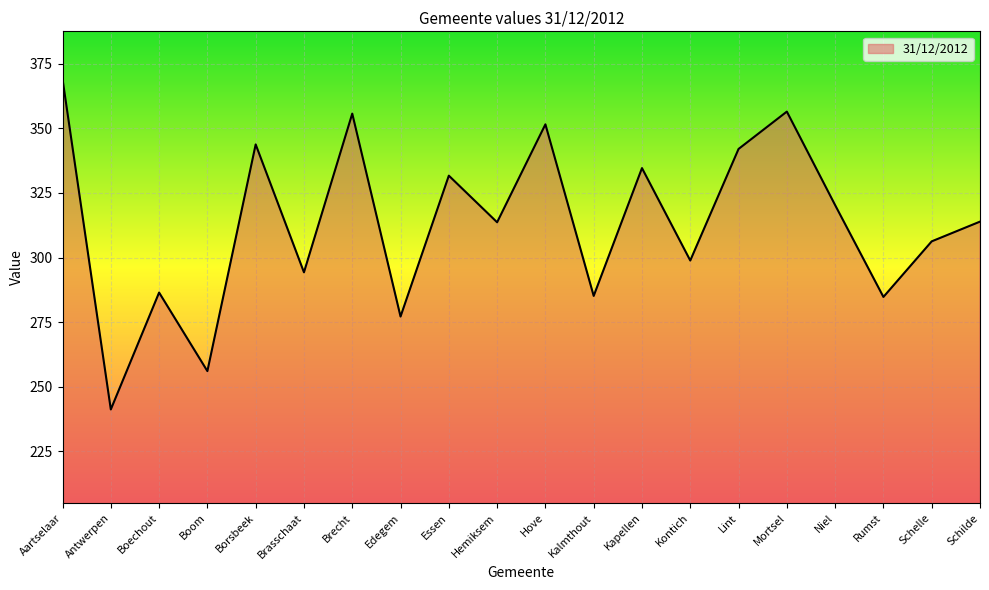

What is the maximum value shown in the chart?

369.1